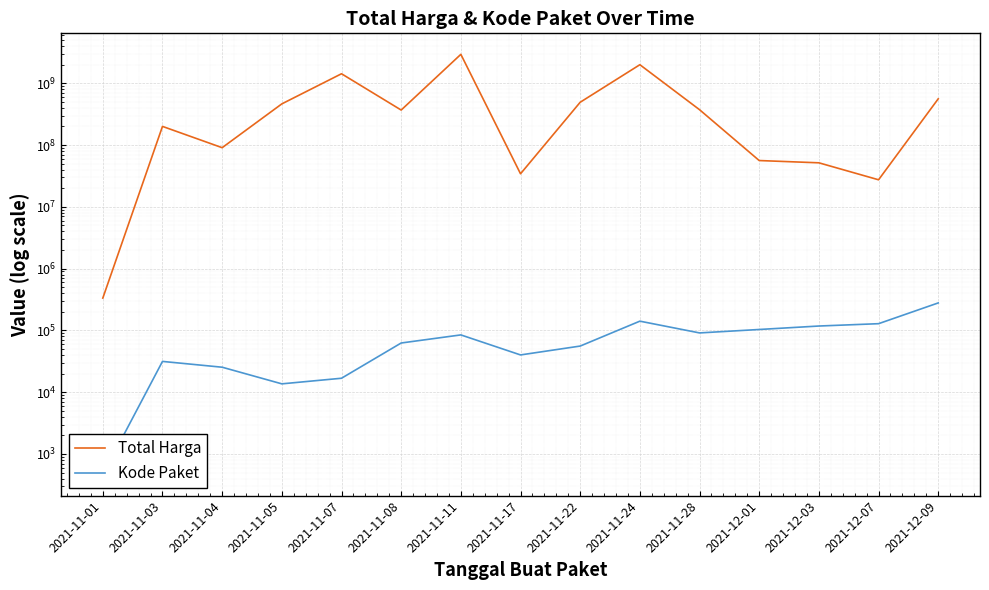

What is the label of the 3rd point from the right?

2021-12-03